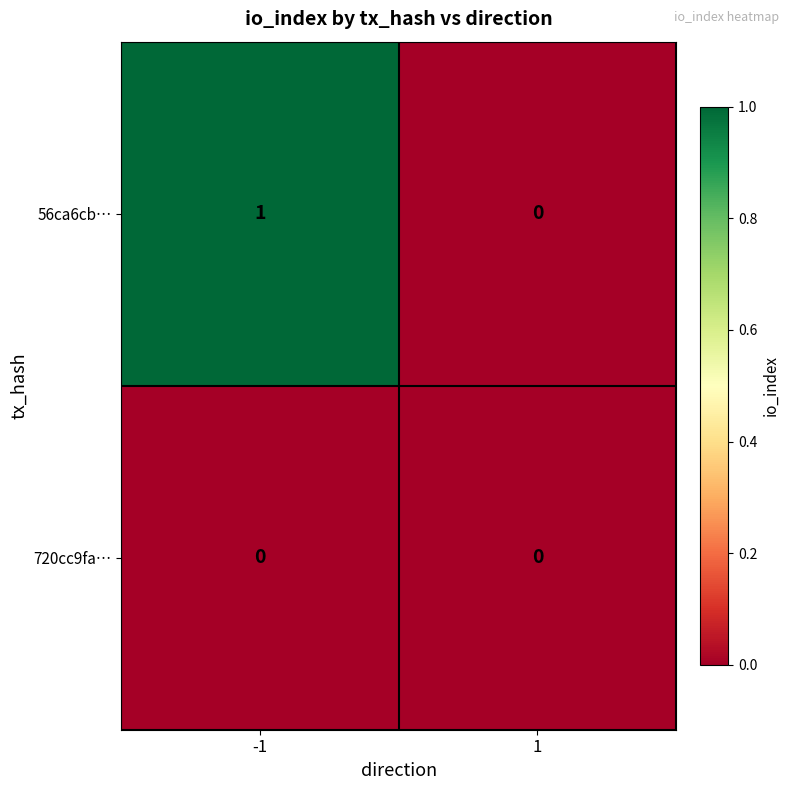

At which category does the chart reach its peak across all series?

-1